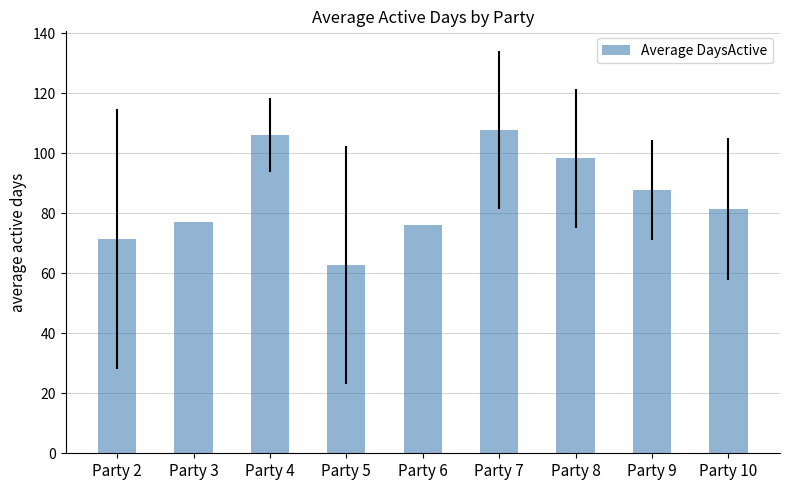

What is the sum of the values at Party 8 and Party 9?

186.1